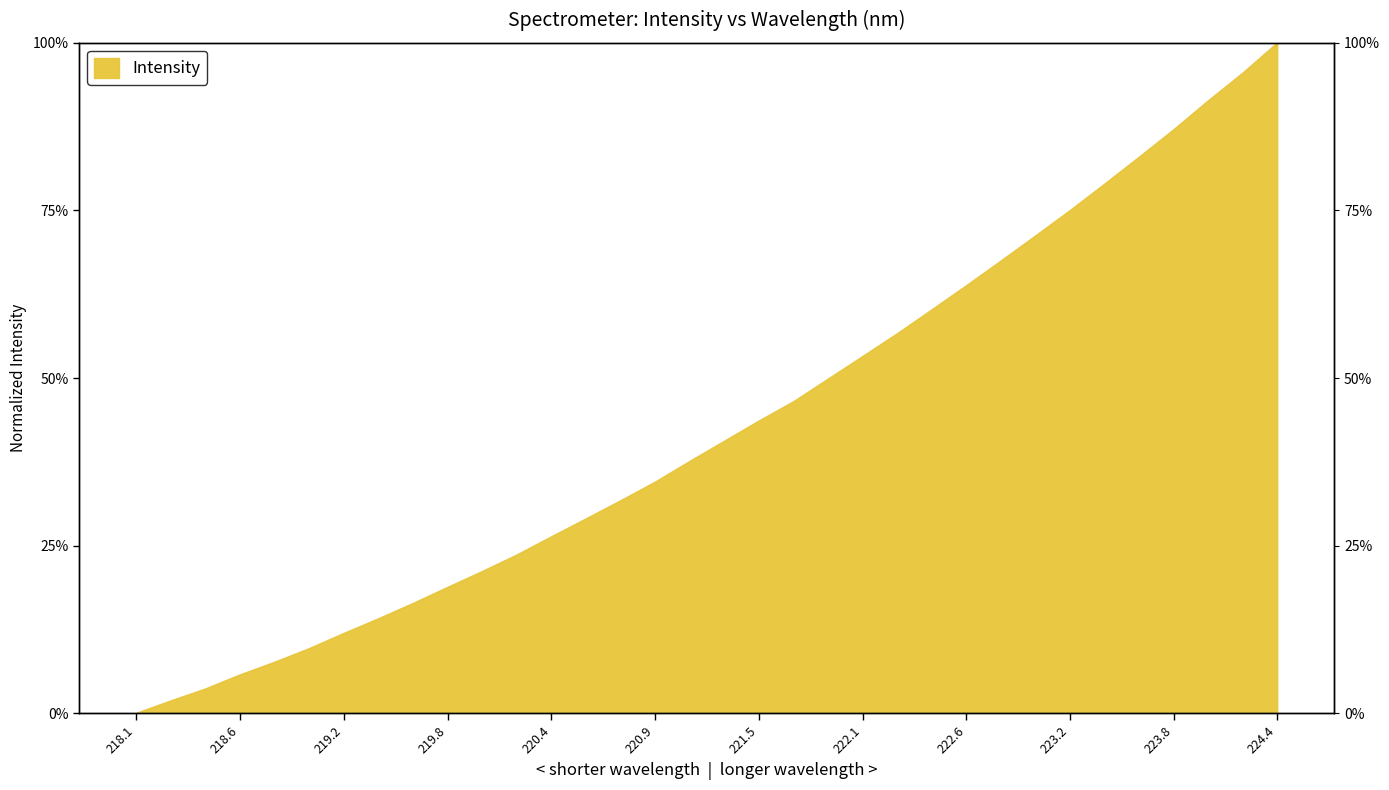

Read the value at 224.4.

1.0